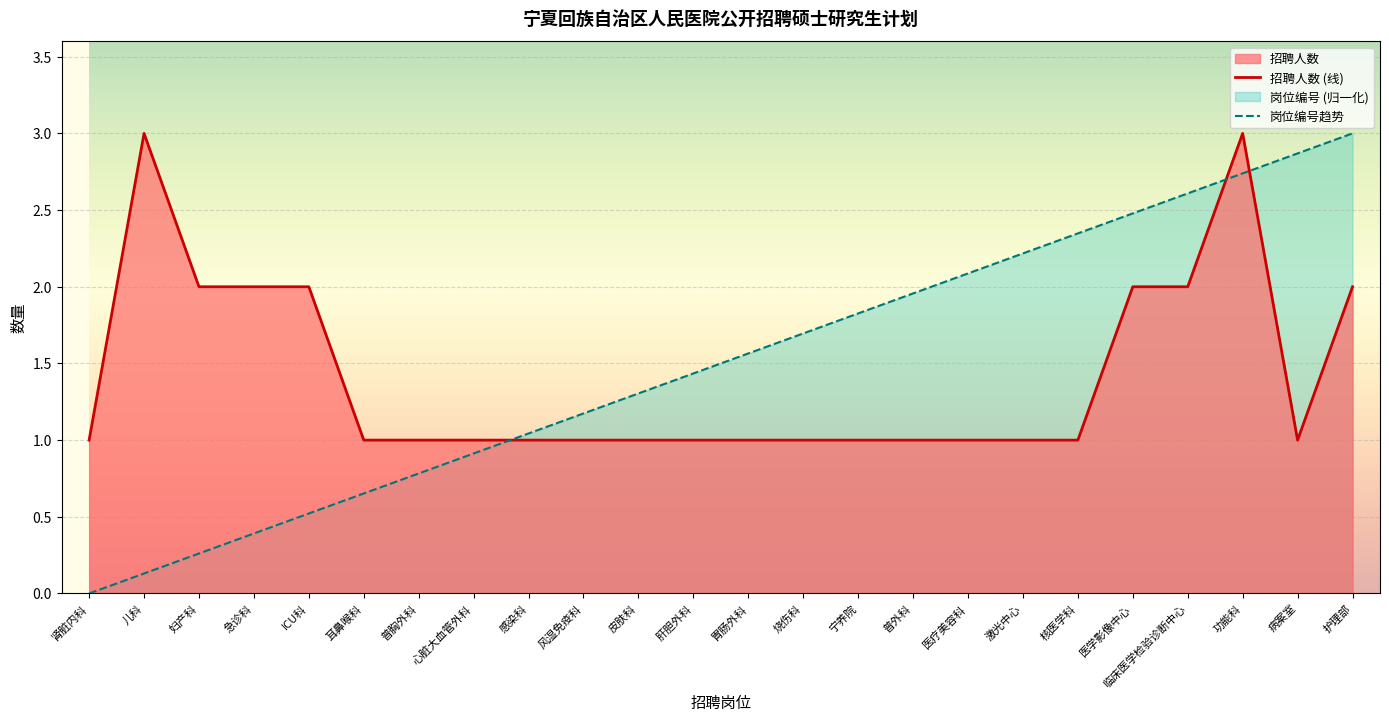

Rank the series by their average value, from lowest to highest.

招聘人数 (线), 岗位编号趋势